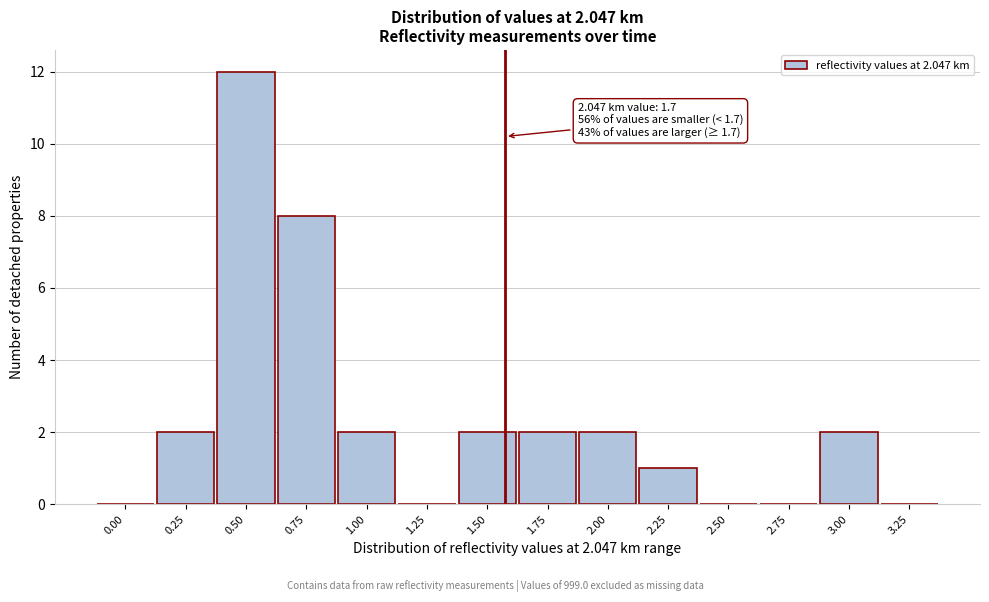

Reading left to right, extract all data points from this chart.

0.00=0	0.25=2	0.50=12	0.75=8	1.00=2	1.25=0	1.50=2	1.75=2	2.00=2	2.25=1	2.50=0	2.75=0	3.00=2	3.25=0